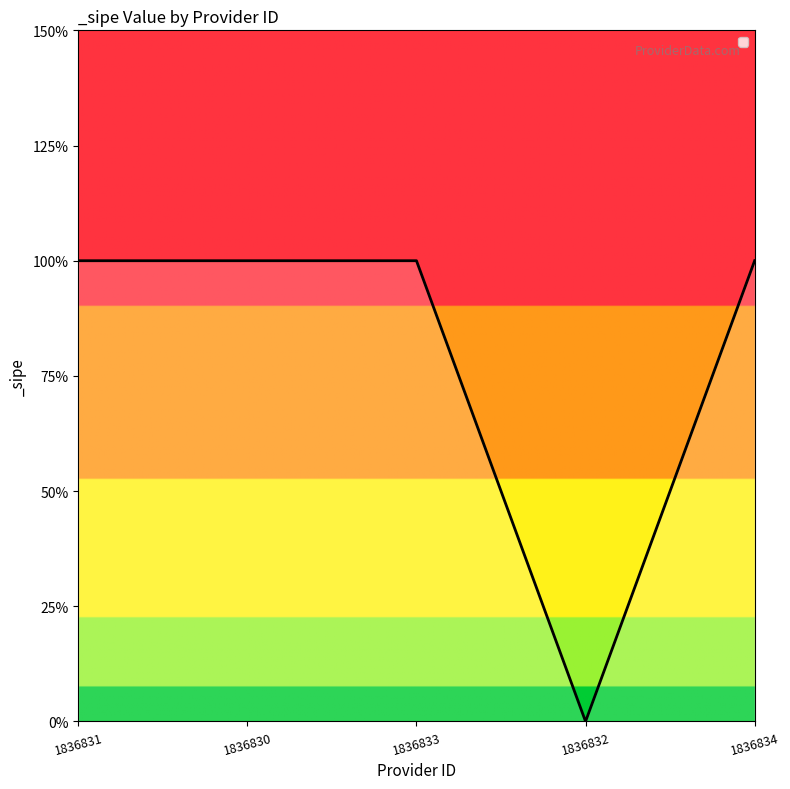

List the labels in order of value, largest first.

1836831, 1836830, 1836833, 1836834, 1836832